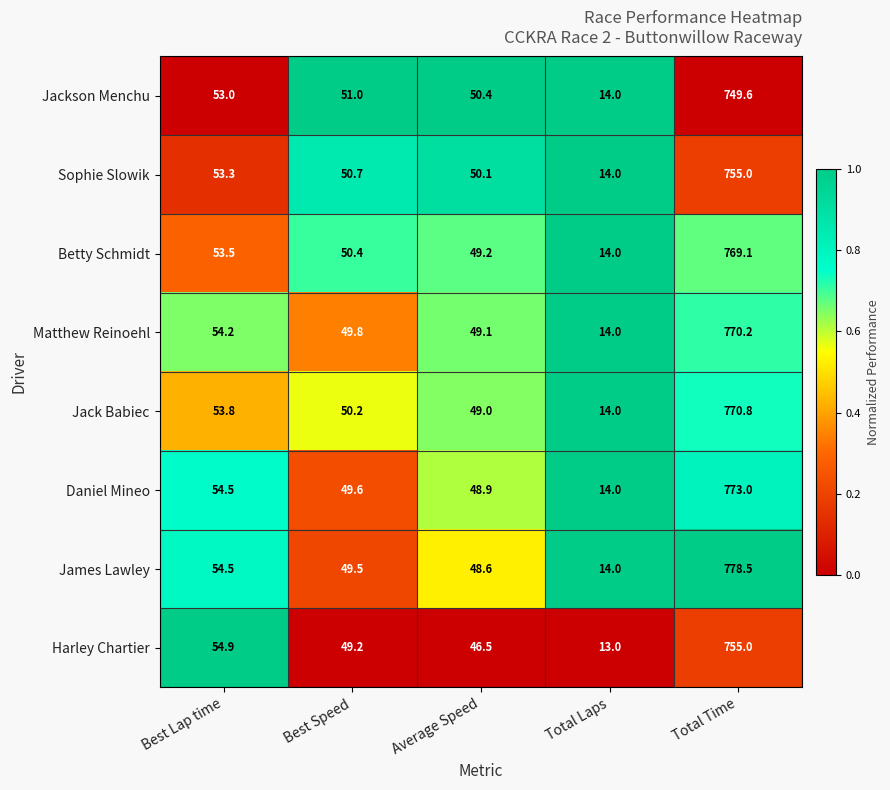

What is the sum of all Jackson Menchu values?

918.0